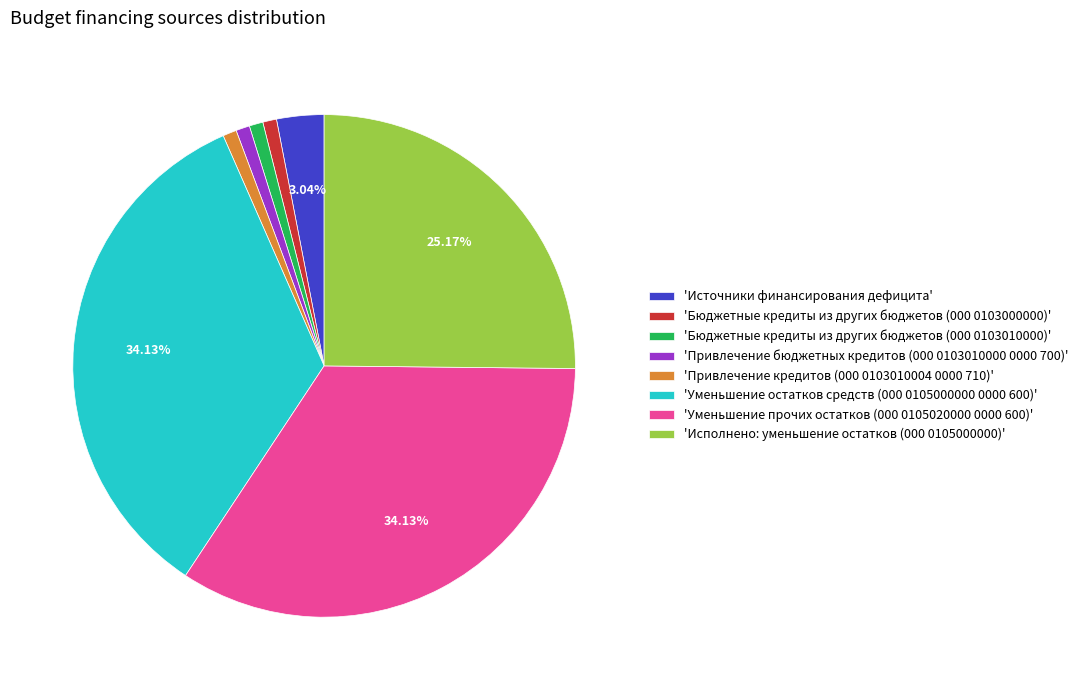

Is there a majority slice in this chart?

No